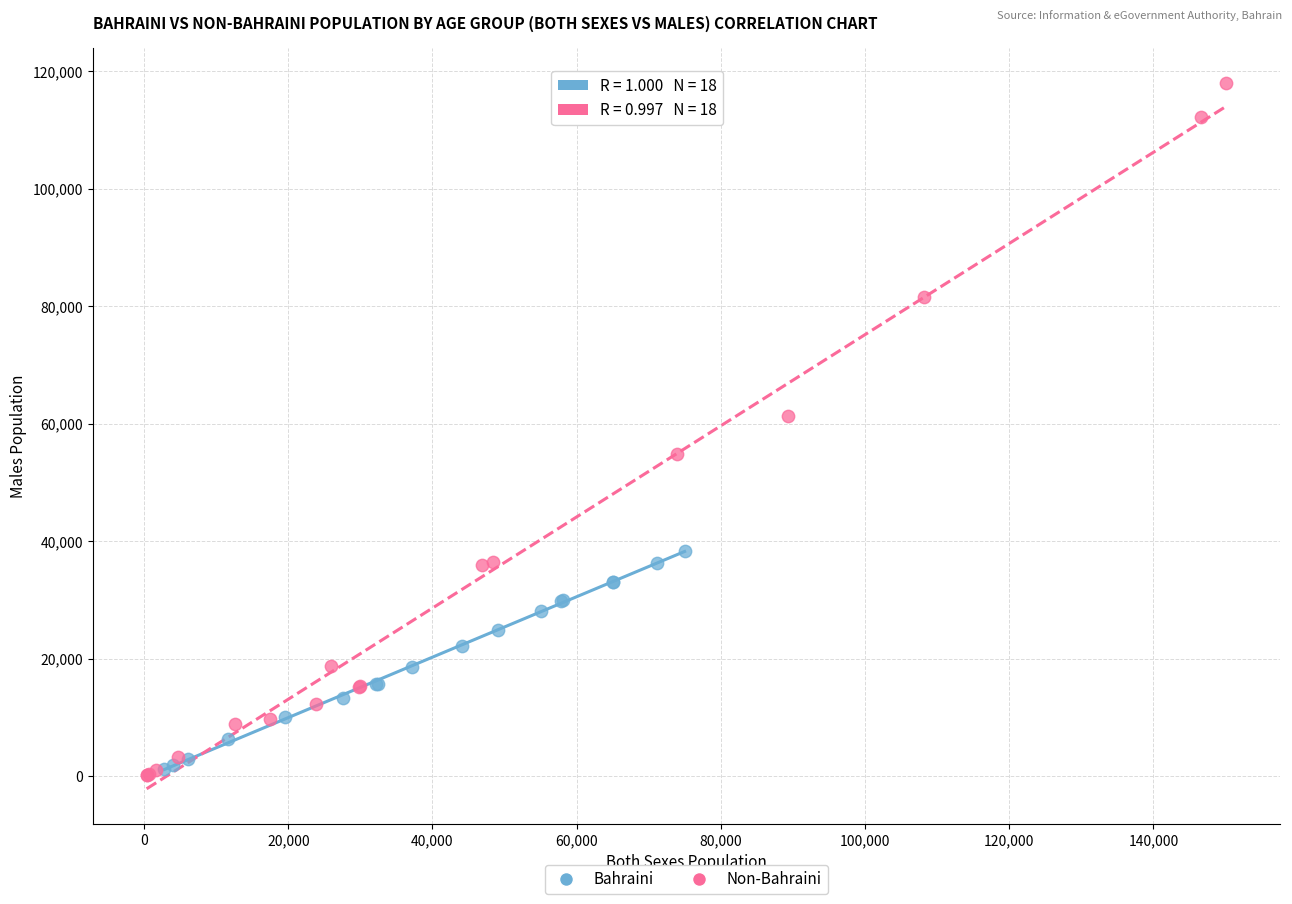

What are all the series names shown in the legend?

Bahraini, Non-Bahraini